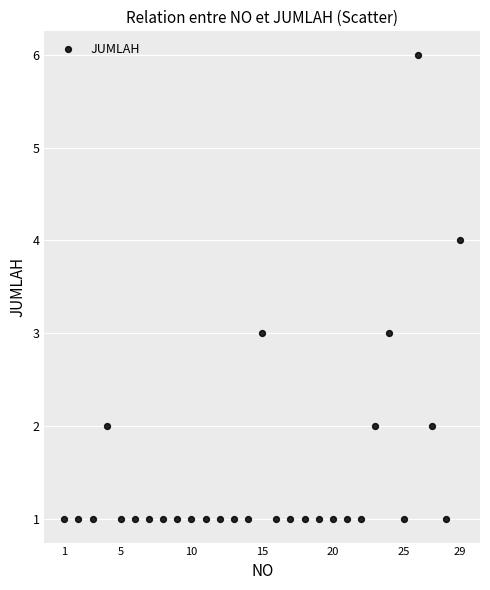

What is the range of Y values (max minus min)?

5